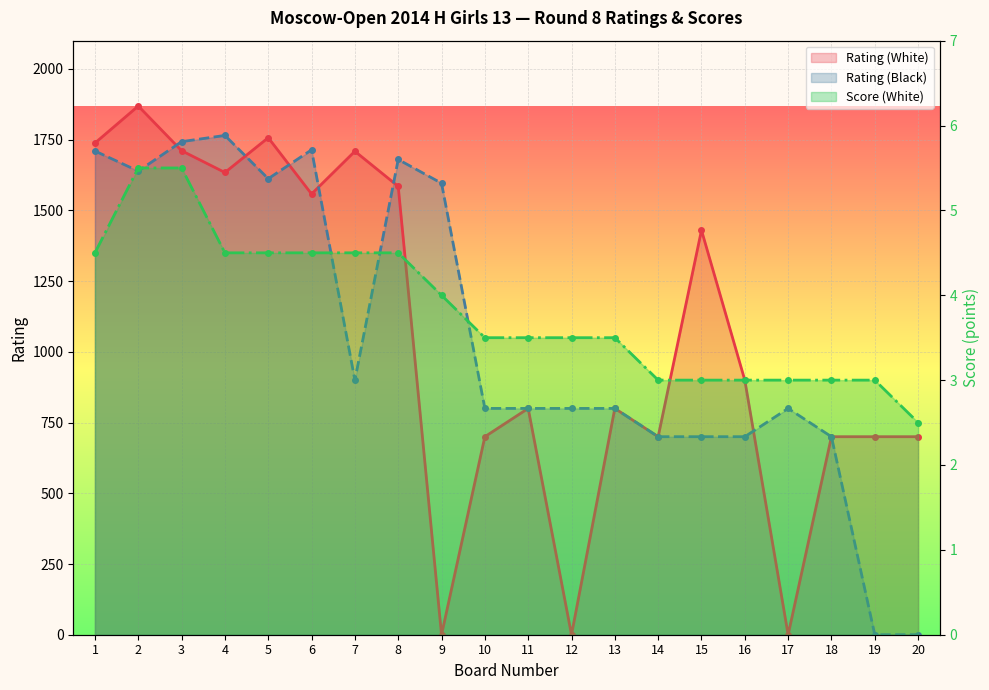

Which category has the highest value in the Score (White) series?

2